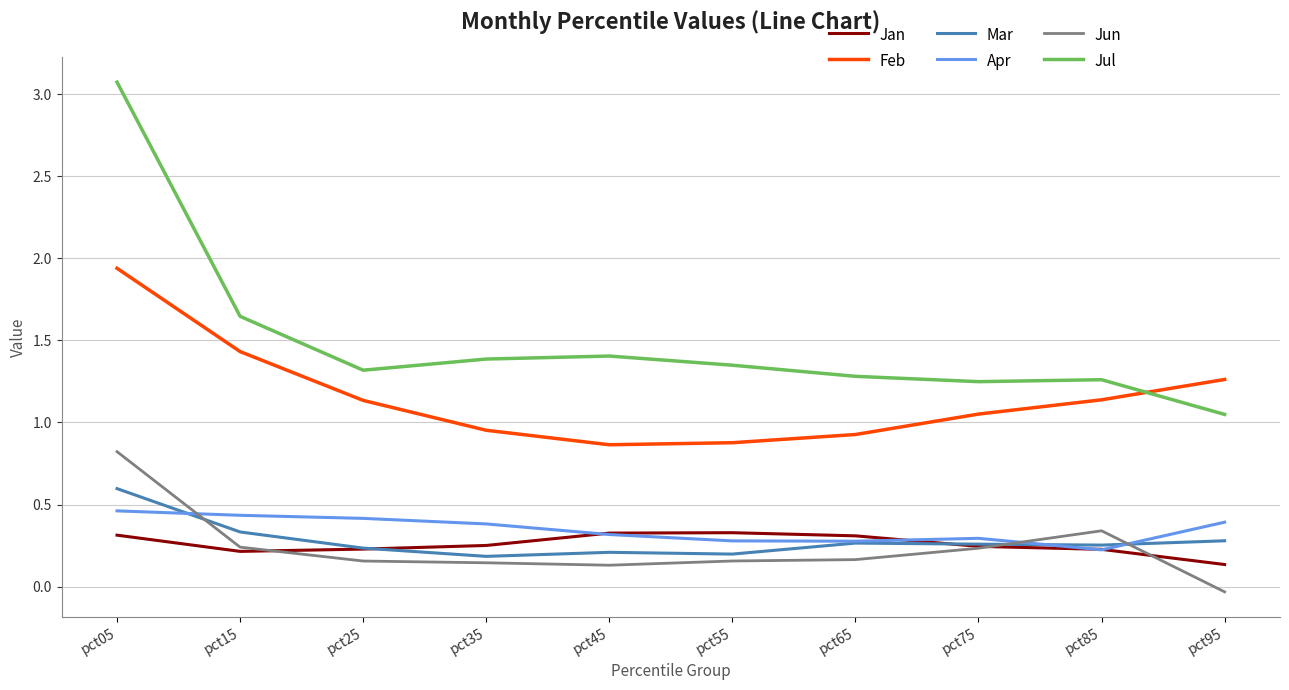

Where is Jul nearest to the value 2?

pct15